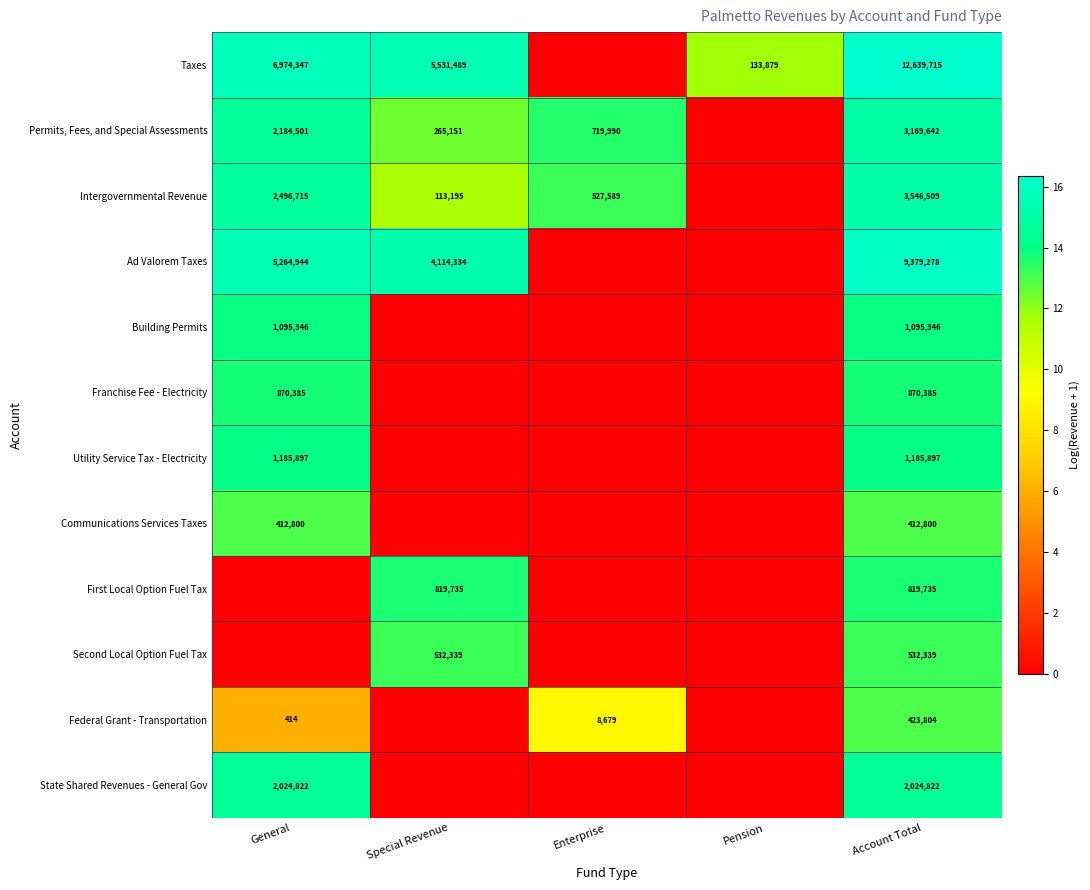

True or false: Permits, Fees, and Special Assessments has a value of 719990 at Enterprise.

True